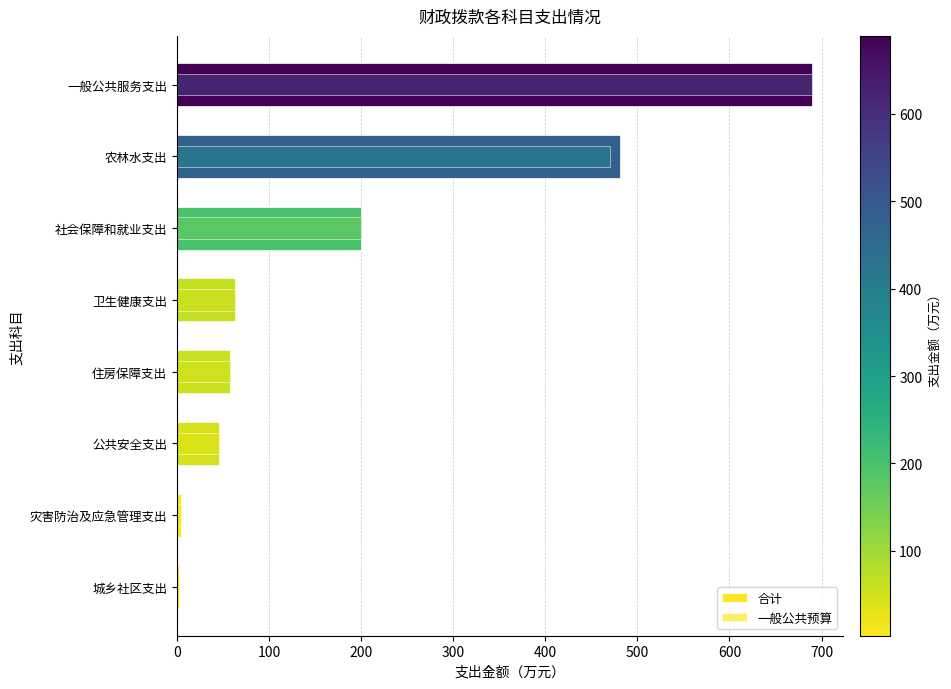

Are the bars grouped side by side (vs. stacked)?

Yes